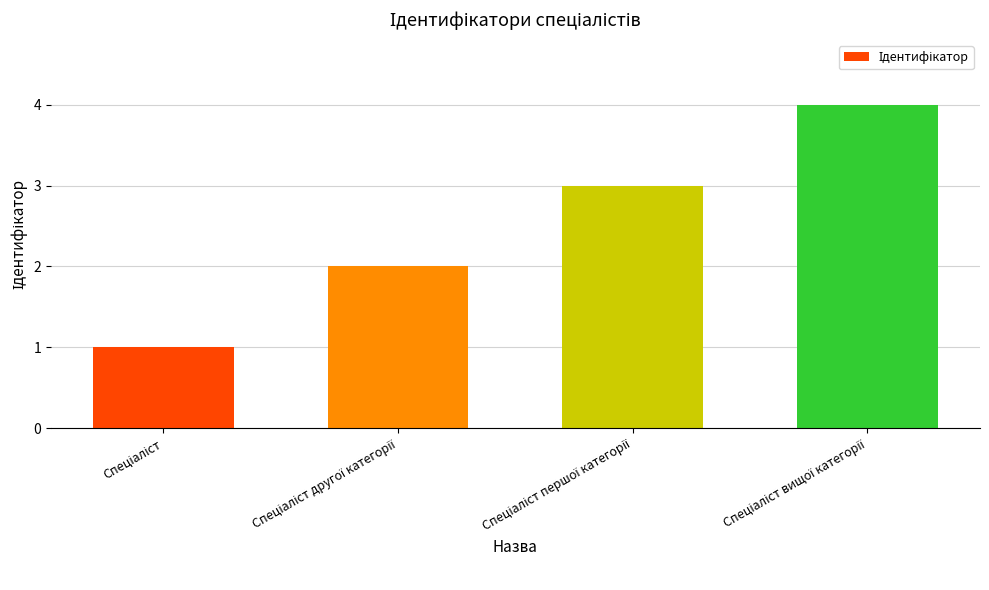

What is the greatest value displayed?

4